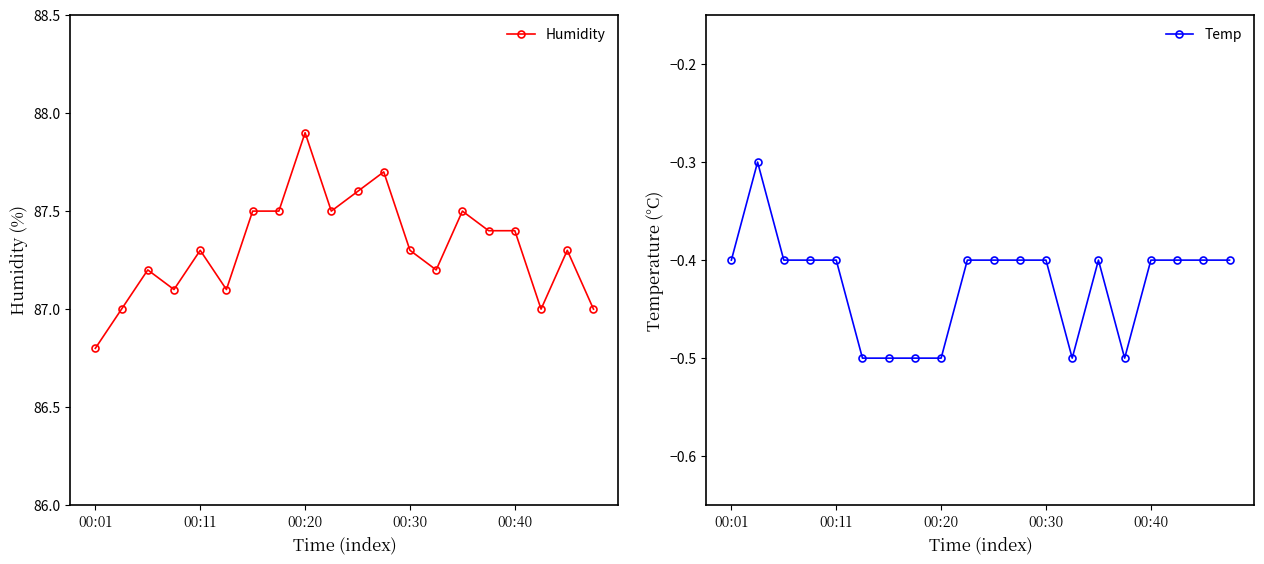

What is the smallest value displayed?

-0.5